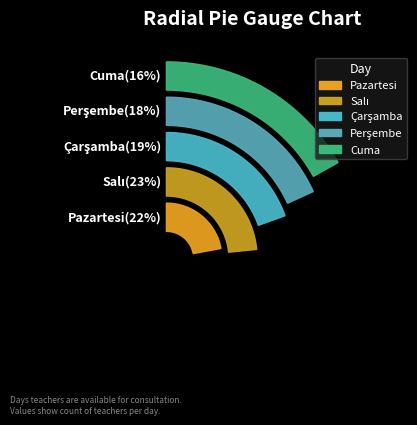

Combined, what portion of the pie is Salı and Pazartesi?

45.5%